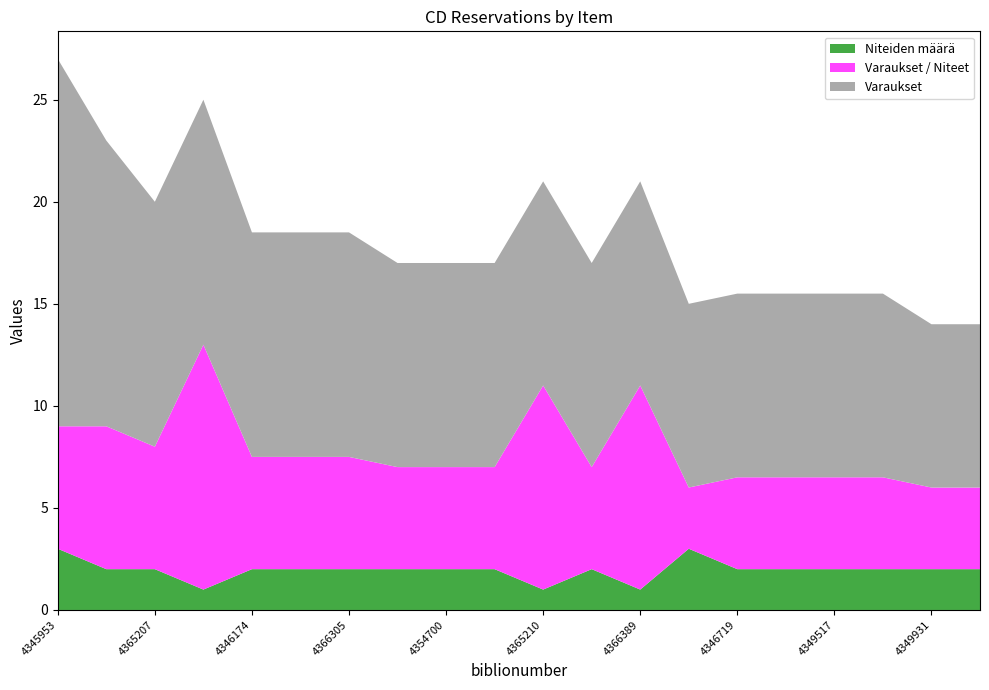

What is the difference between the maximum and minimum values in the Niteiden määrä series?

2.0